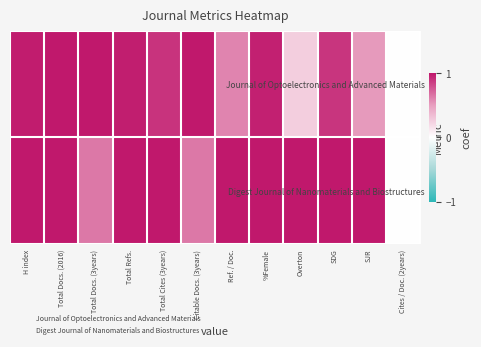

At how many categories does at least one series exceed 0?

11